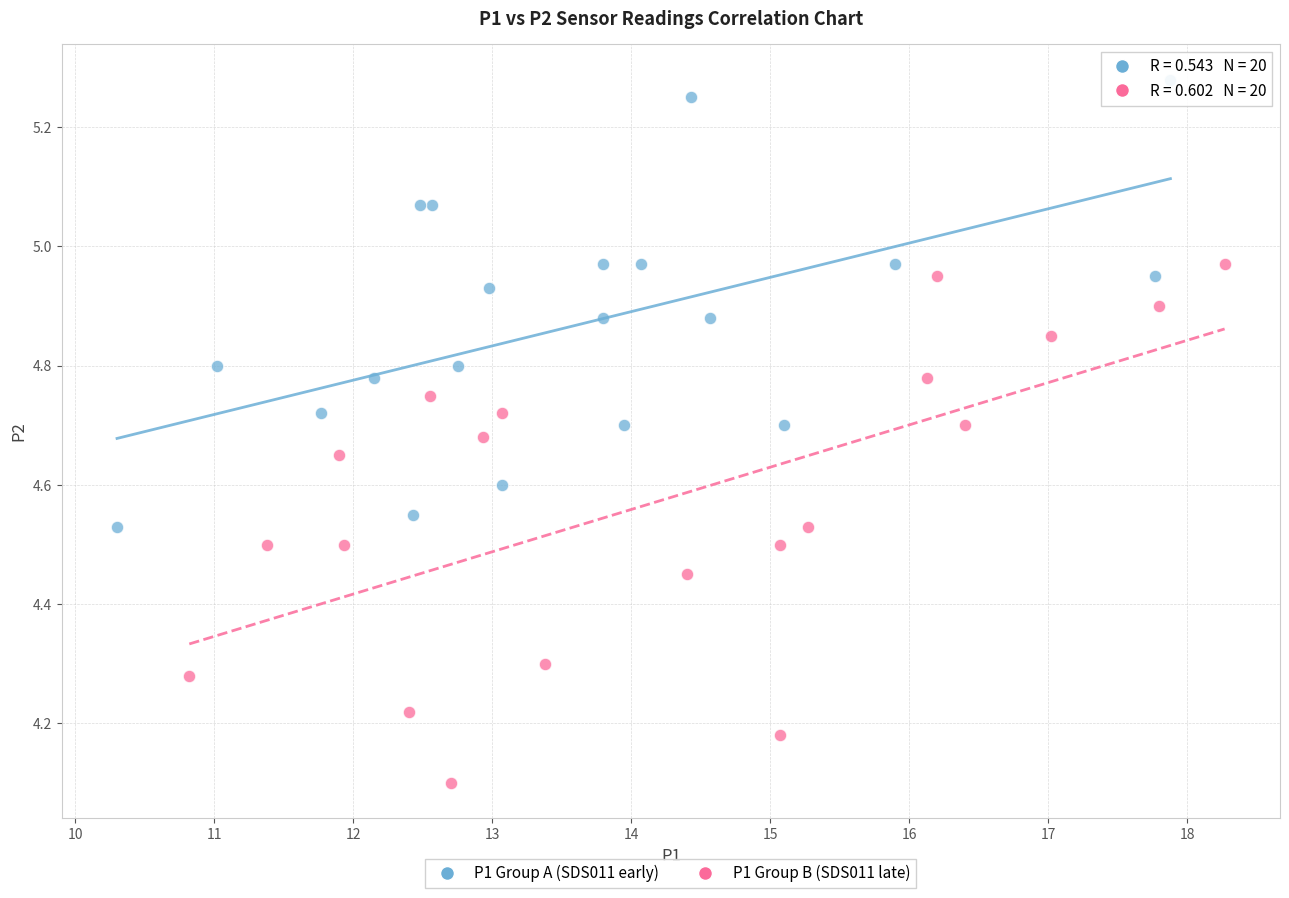

Which series contains the lowest Y value?

P1 Group B (SDS011 late)